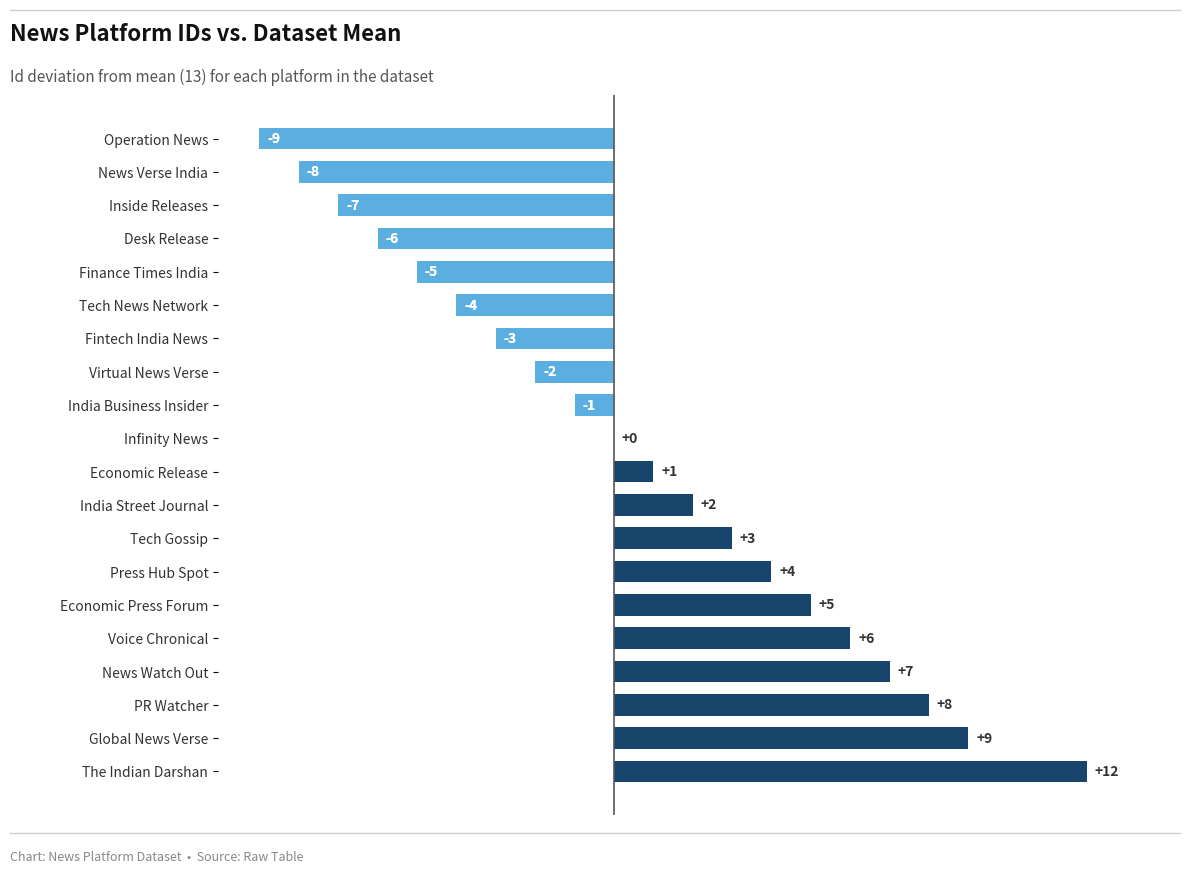

How many categories are shown in the chart?

20